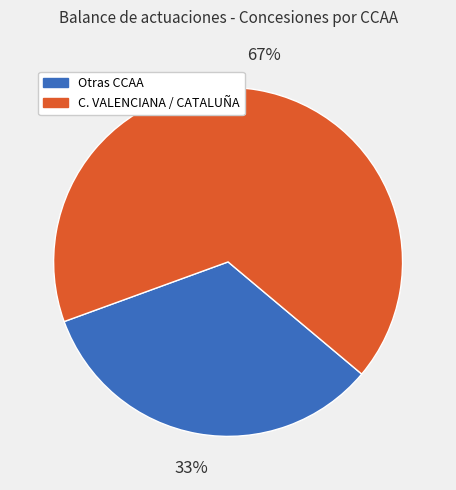

Combined, do C. VALENCIANA / CATALUÑA and Otras CCAA account for over 50%?

Yes